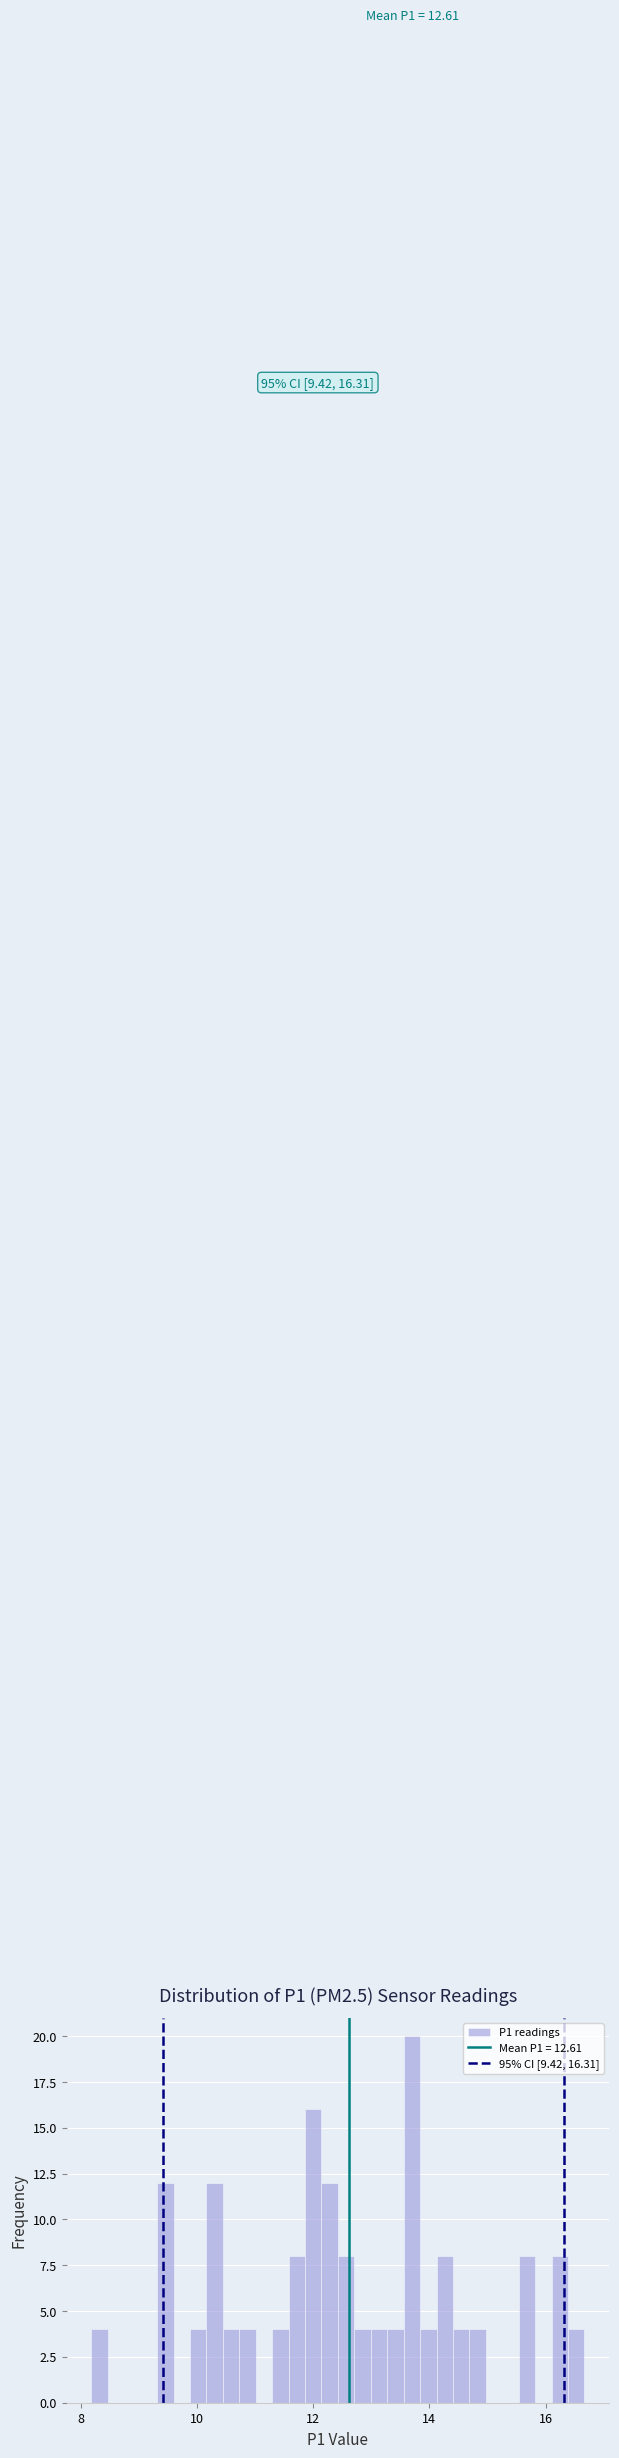

Read against the x-axis, roughly where is the centre of the tallest bar?

13.6